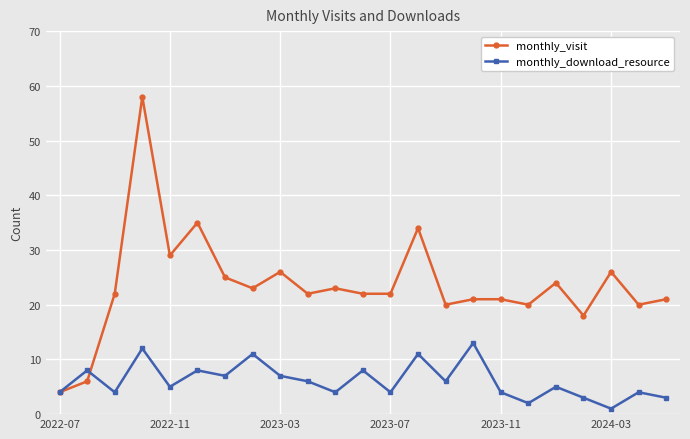

How many categories are shown in the chart?

23